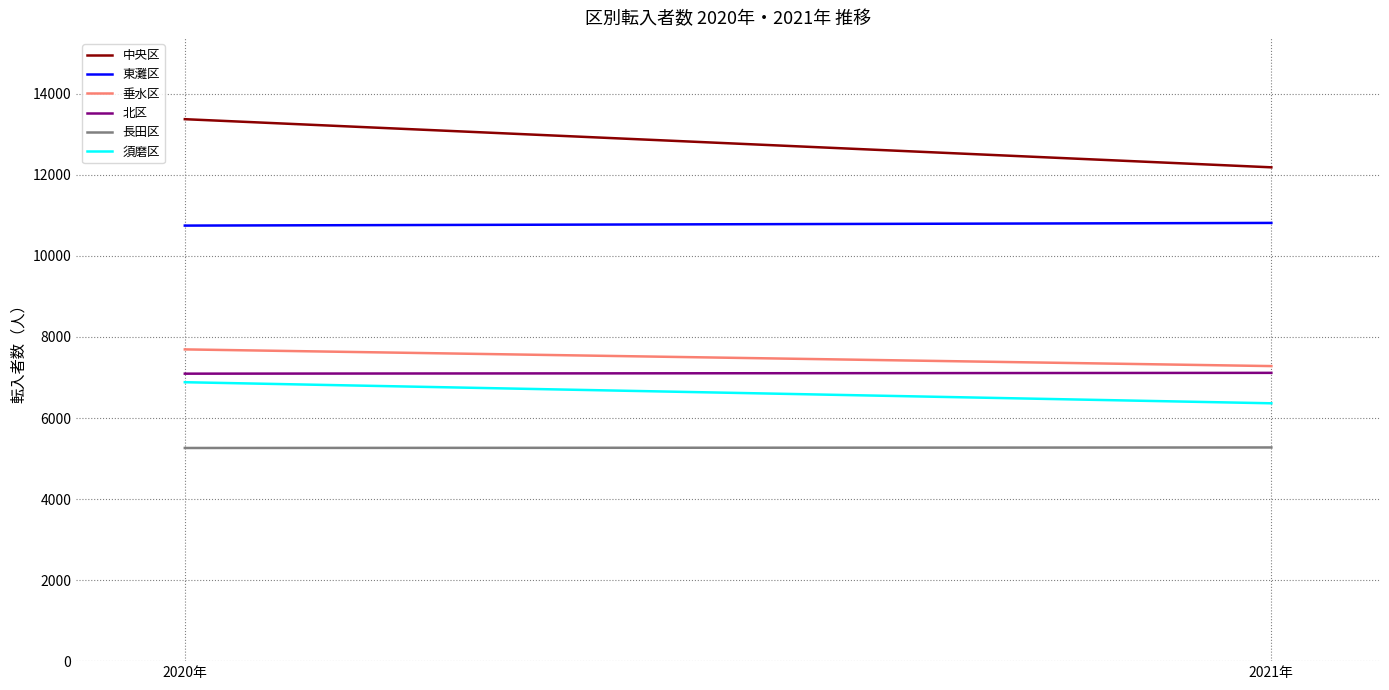

The value of 垂水区 at 2020年 is 7693. True or false?

True